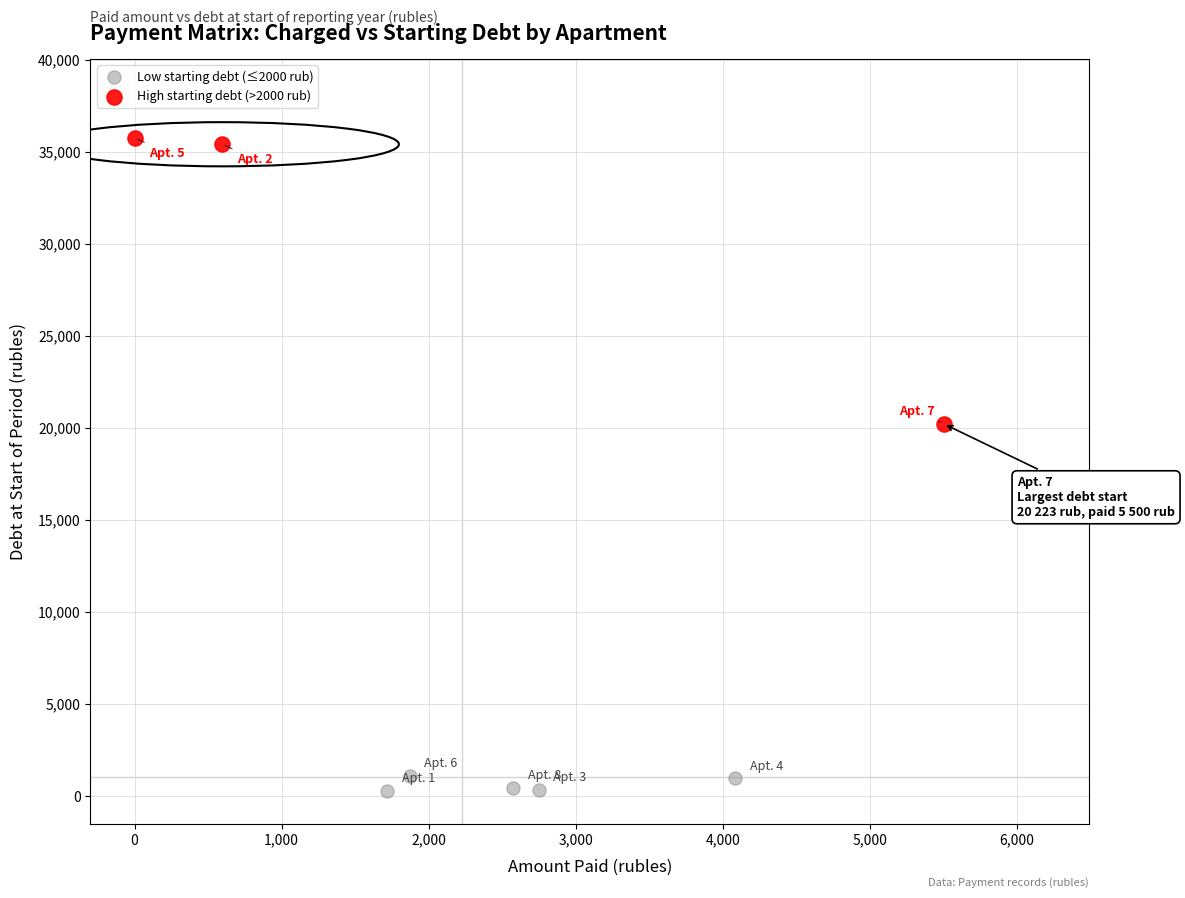

Which series reaches the minimum Y coordinate?

Low starting debt (≤2000 rub)